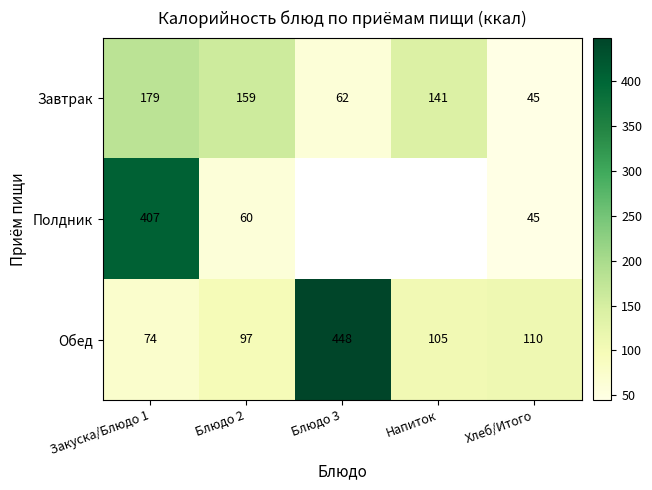

Rank the series at Блюдо 2 from highest to lowest value.

Завтрак, Обед, Полдник